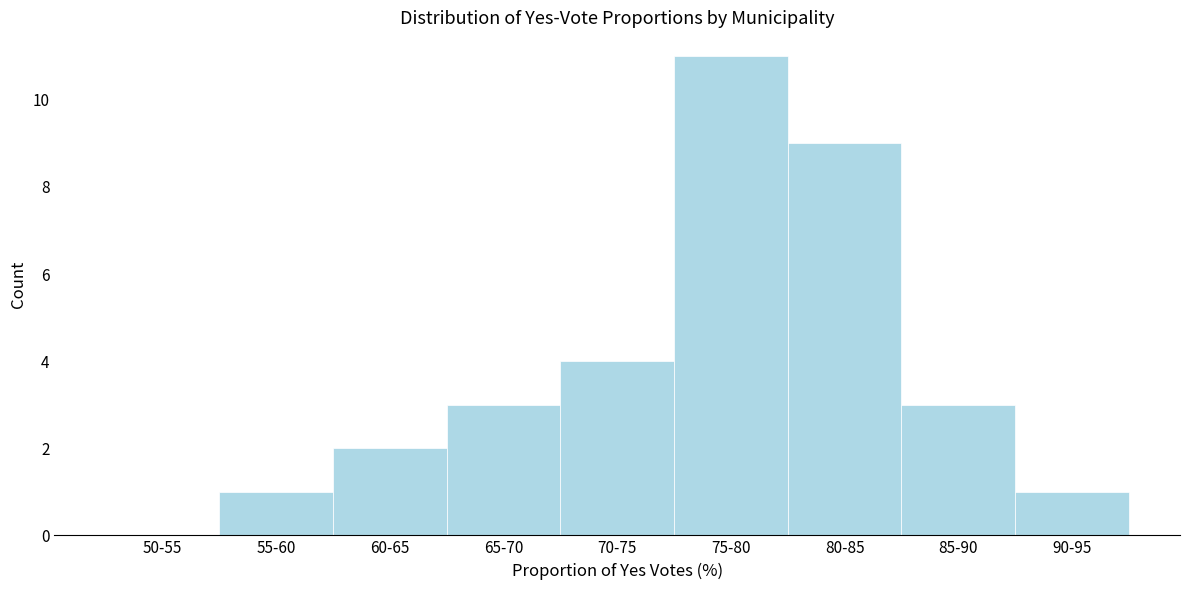

Reading left to right, extract all data points from this chart.

50-55=0	55-60=1	60-65=2	65-70=3	70-75=4	75-80=11	80-85=9	85-90=3	90-95=1